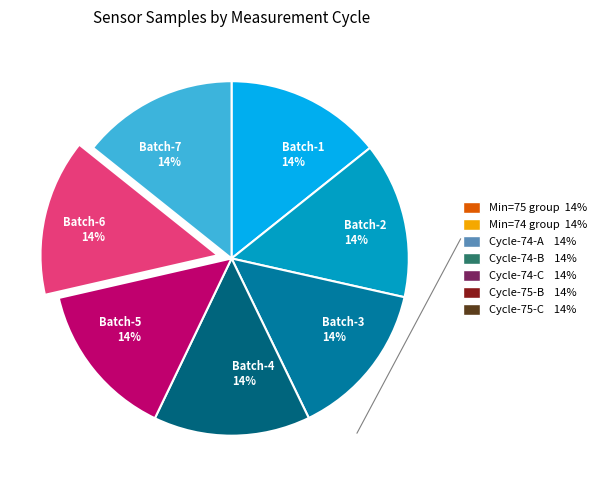

True or false: Batch-7 14% accounts for 21% of the total.

False